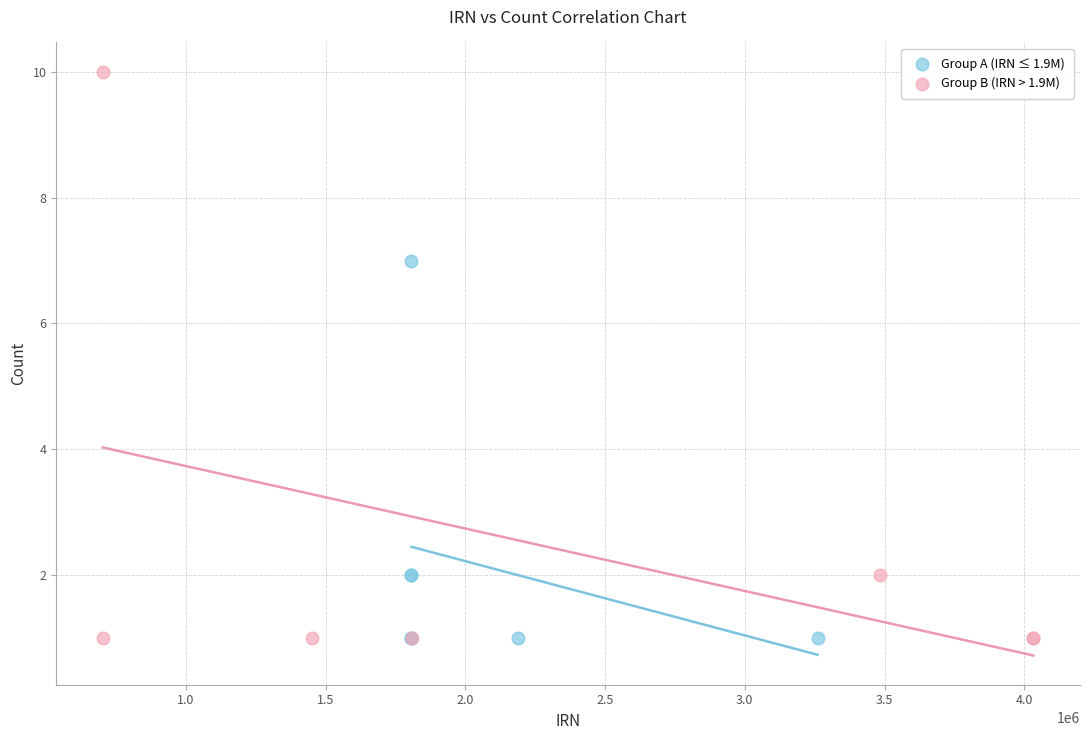

Which series has the widest spread of Y values?

Group B (IRN > 1.9M)